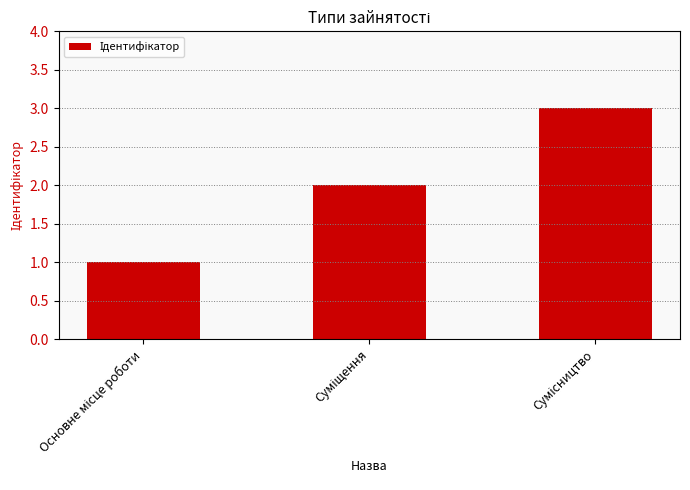

What is the greatest value displayed?

3